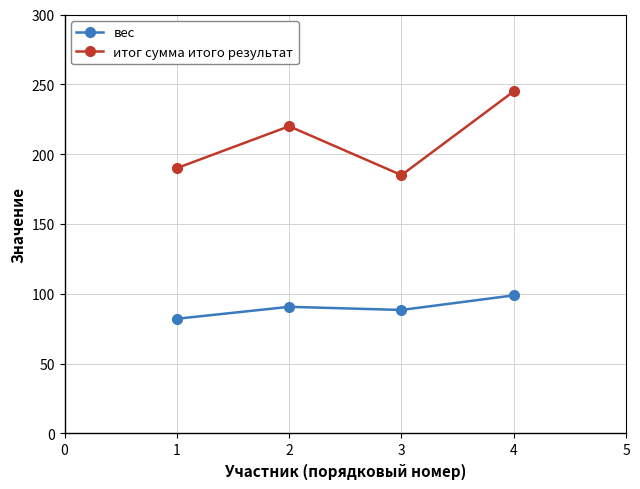

Which series has the widest spread of values?

итог сумма итого результат